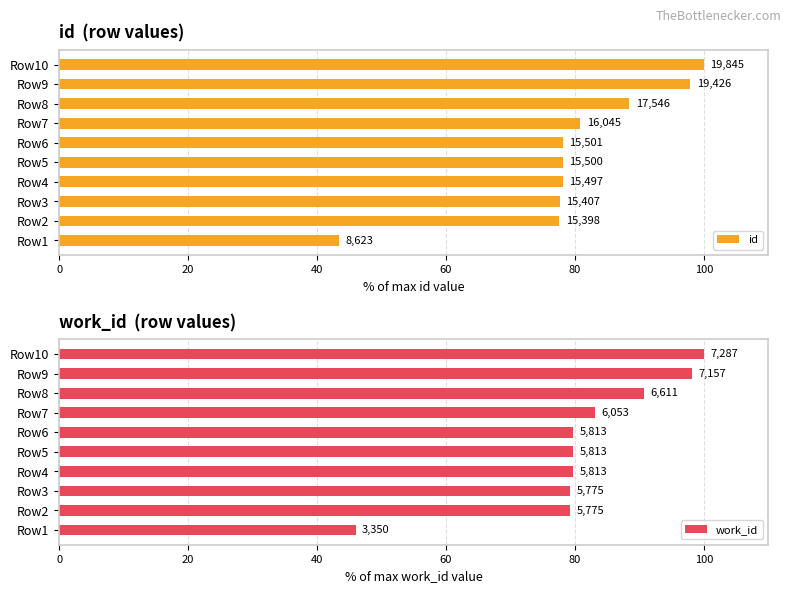

Is the value of id at Row3 greater than the value of work_id at Row2?

No